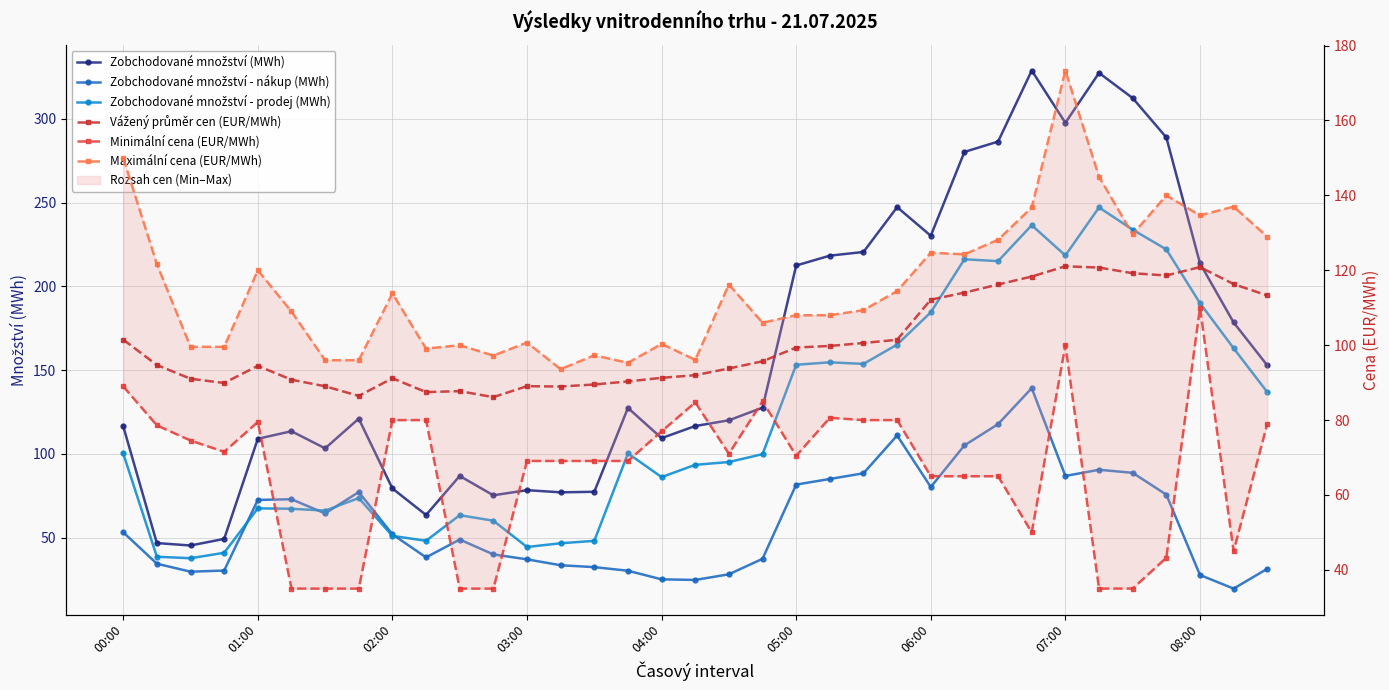

Which series changed the most between 05:00 and 24?

Zobchodované množství - prodej (MWh)